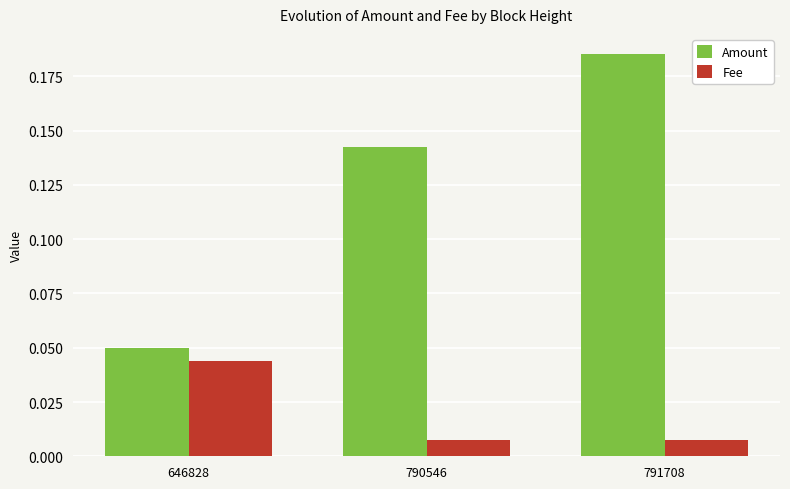

Rank the series at 791708 from highest to lowest value.

Amount, Fee